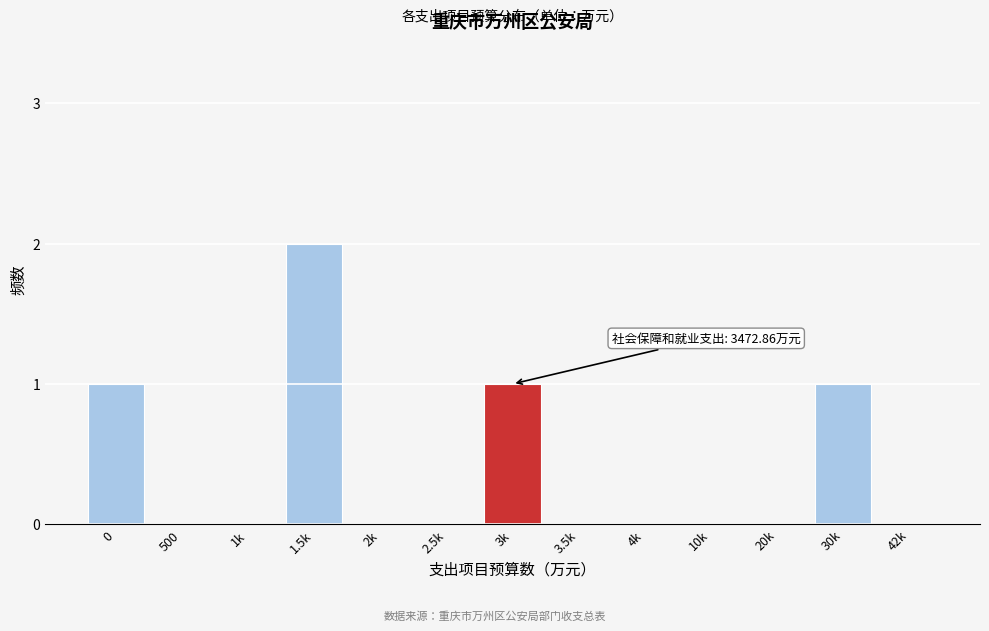

Reading left to right, list all the values displayed in this chart.

0=1	500=0	1k=0	1.5k=2	2k=0	2.5k=0	3k=1	3.5k=0	4k=0	10k=0	20k=0	30k=1	42k=0